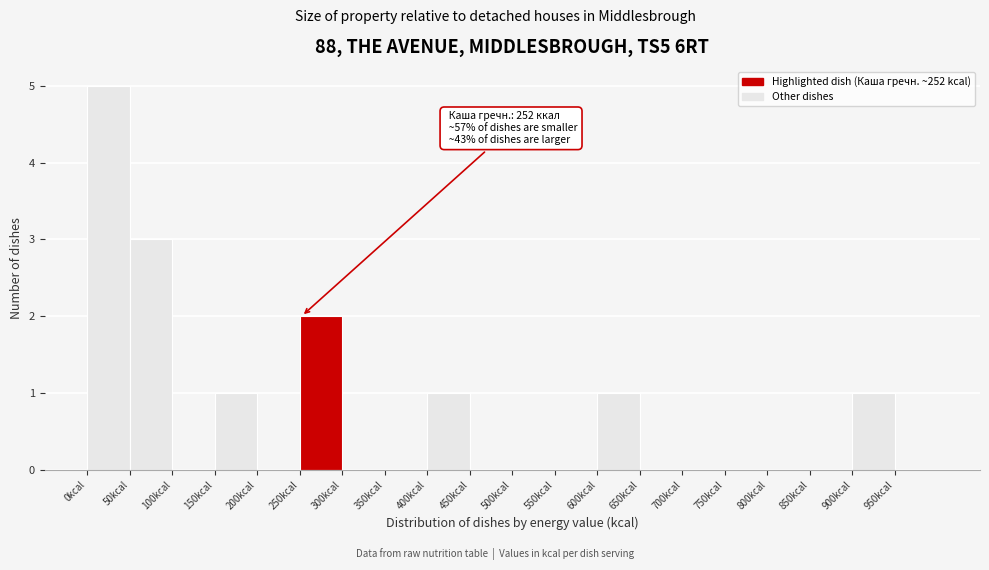

Which range on the x-axis has the tallest bar?

0 to 50